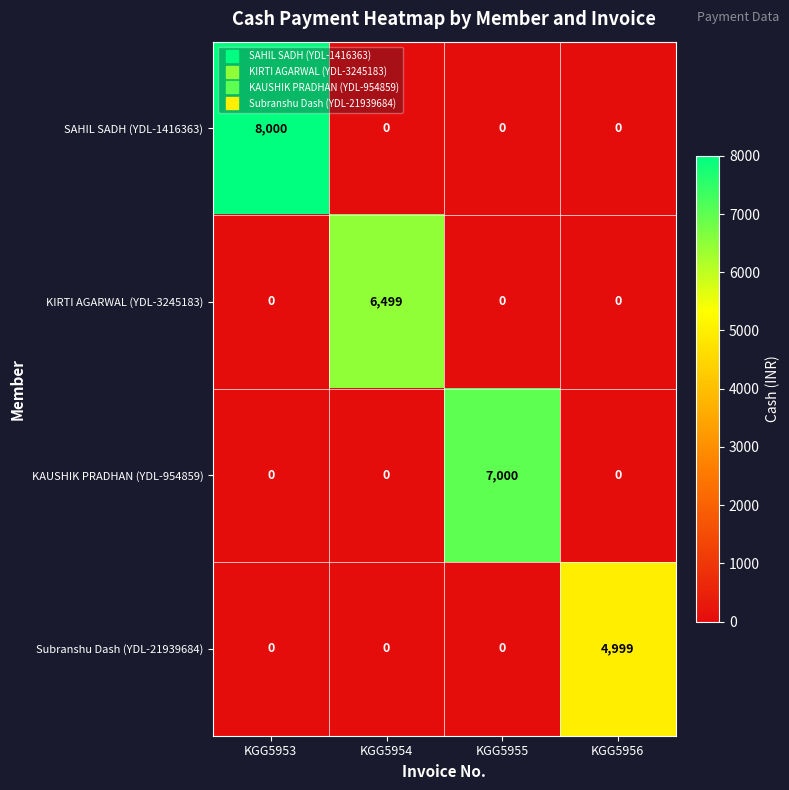

Reading left to right, transcribe all the data shown in this chart.

SAHIL SADH (YDL-1416363): 8000	0	0	0
KIRTI AGARWAL (YDL-3245183): 0	6499	0	0
KAUSHIK PRADHAN (YDL-954859): 0	0	7000	0
Subranshu Dash (YDL-21939684): 0	0	0	4999